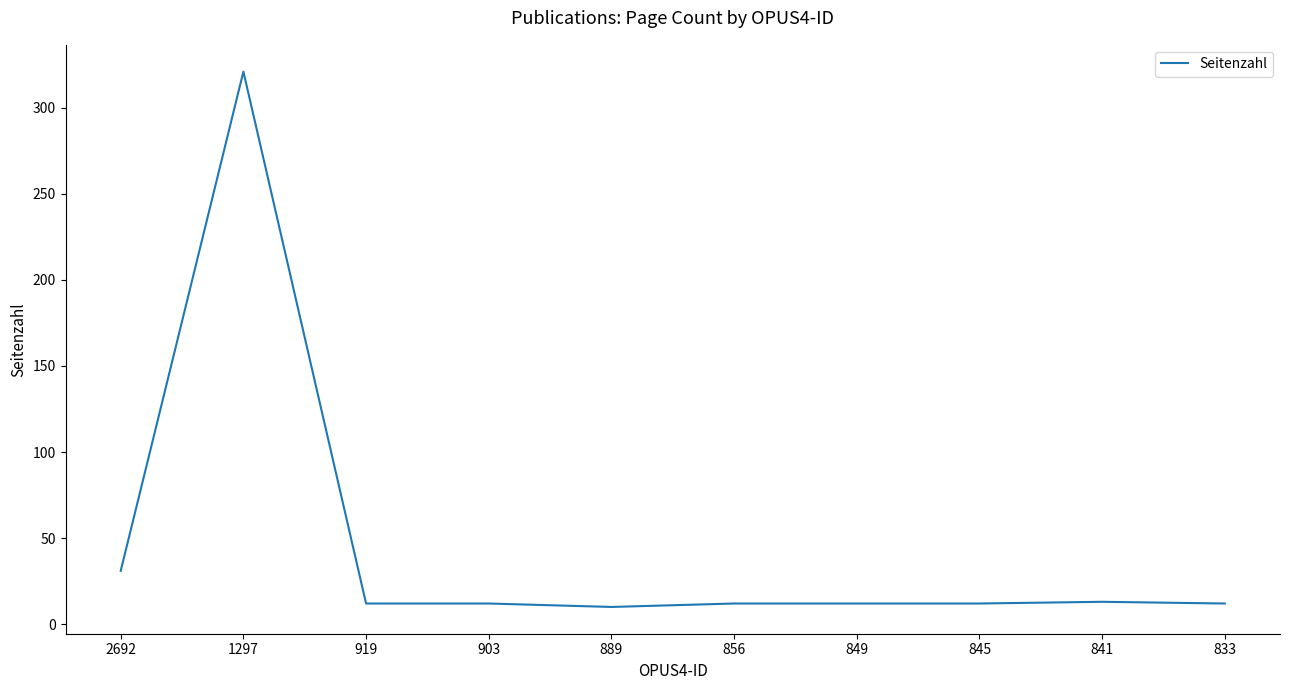

What is the ratio of the value at 833 to the value at 841?

0.9